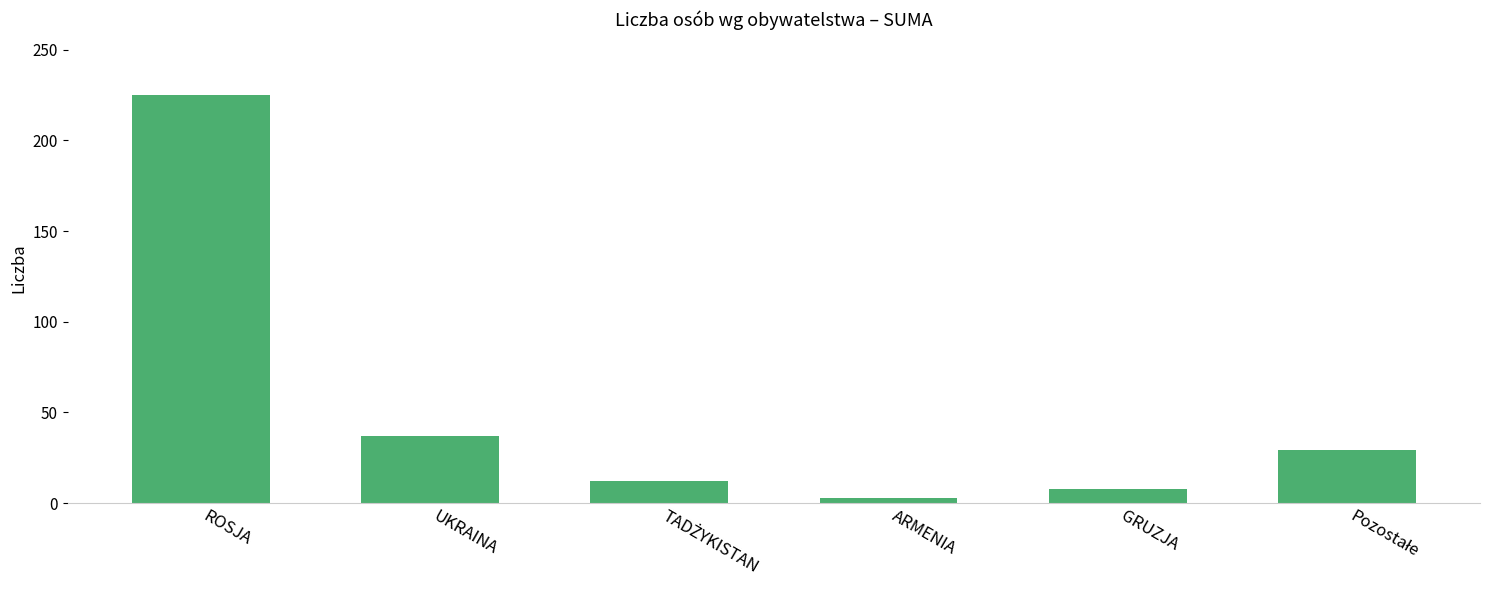

True or false: the data shows 3 at ARMENIA.

True